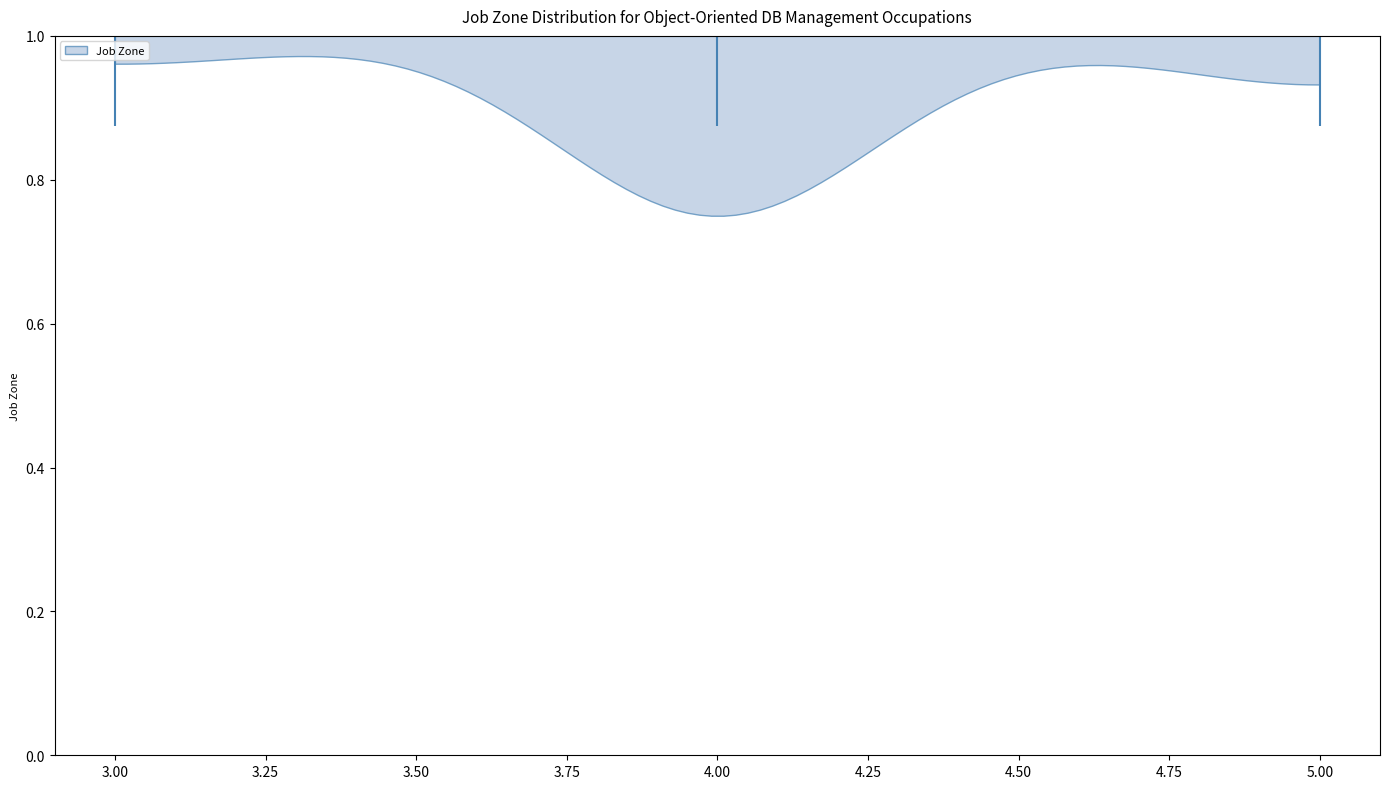

Read this violin plot against the x-axis: where its median line is, and the lowest and highest points the violin reaches. The values are not printed on the chart, so give them approximately, as read against the axis.

median line 4, lowest point 3, highest point 5